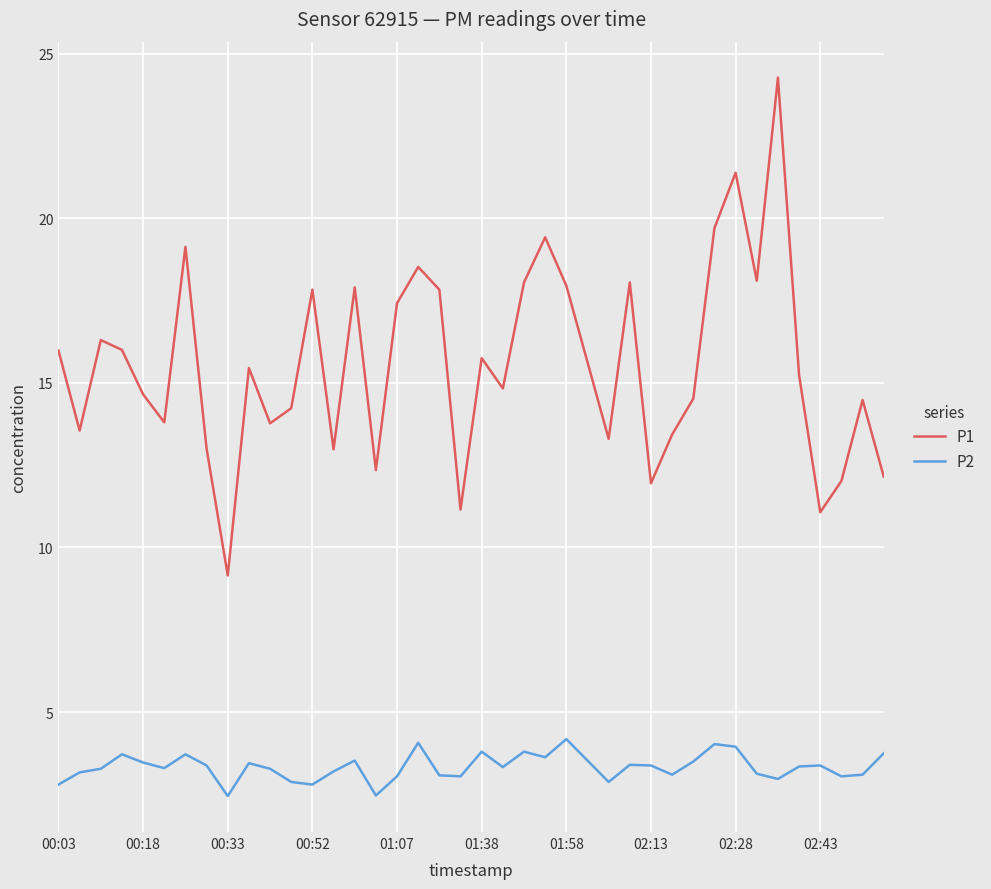

Rank the series by their maximum value, from lowest to highest.

P2, P1